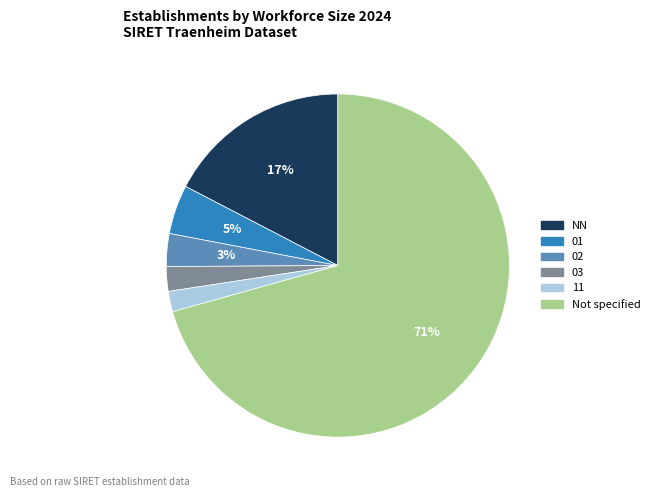

To the nearest percent, what is the average slice percentage?

17%